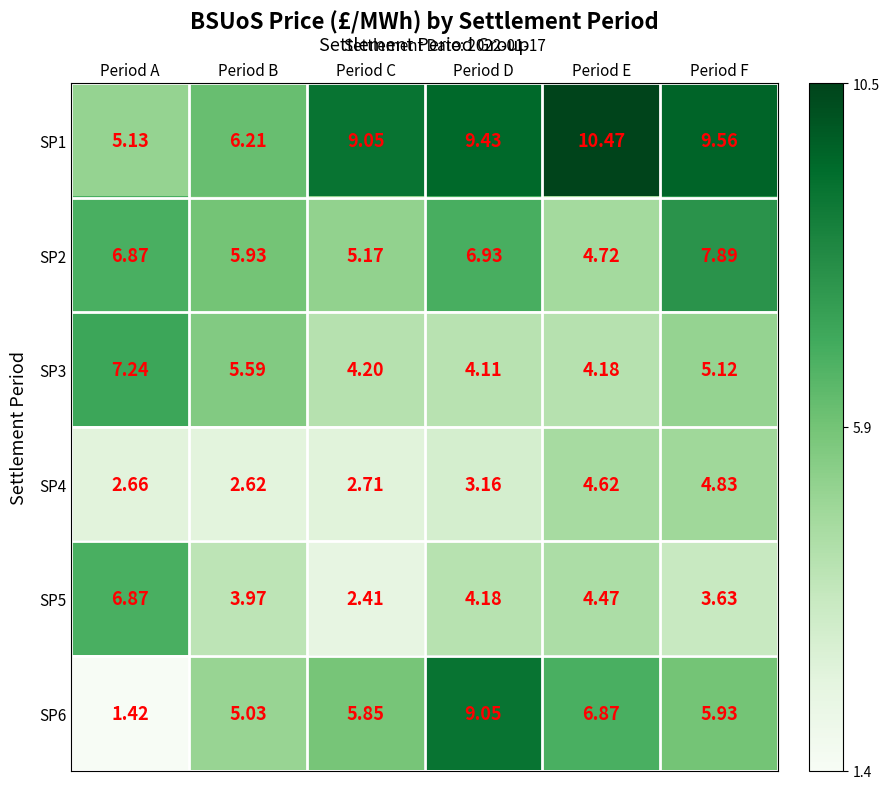

Which category has the highest value across all series?

Period E